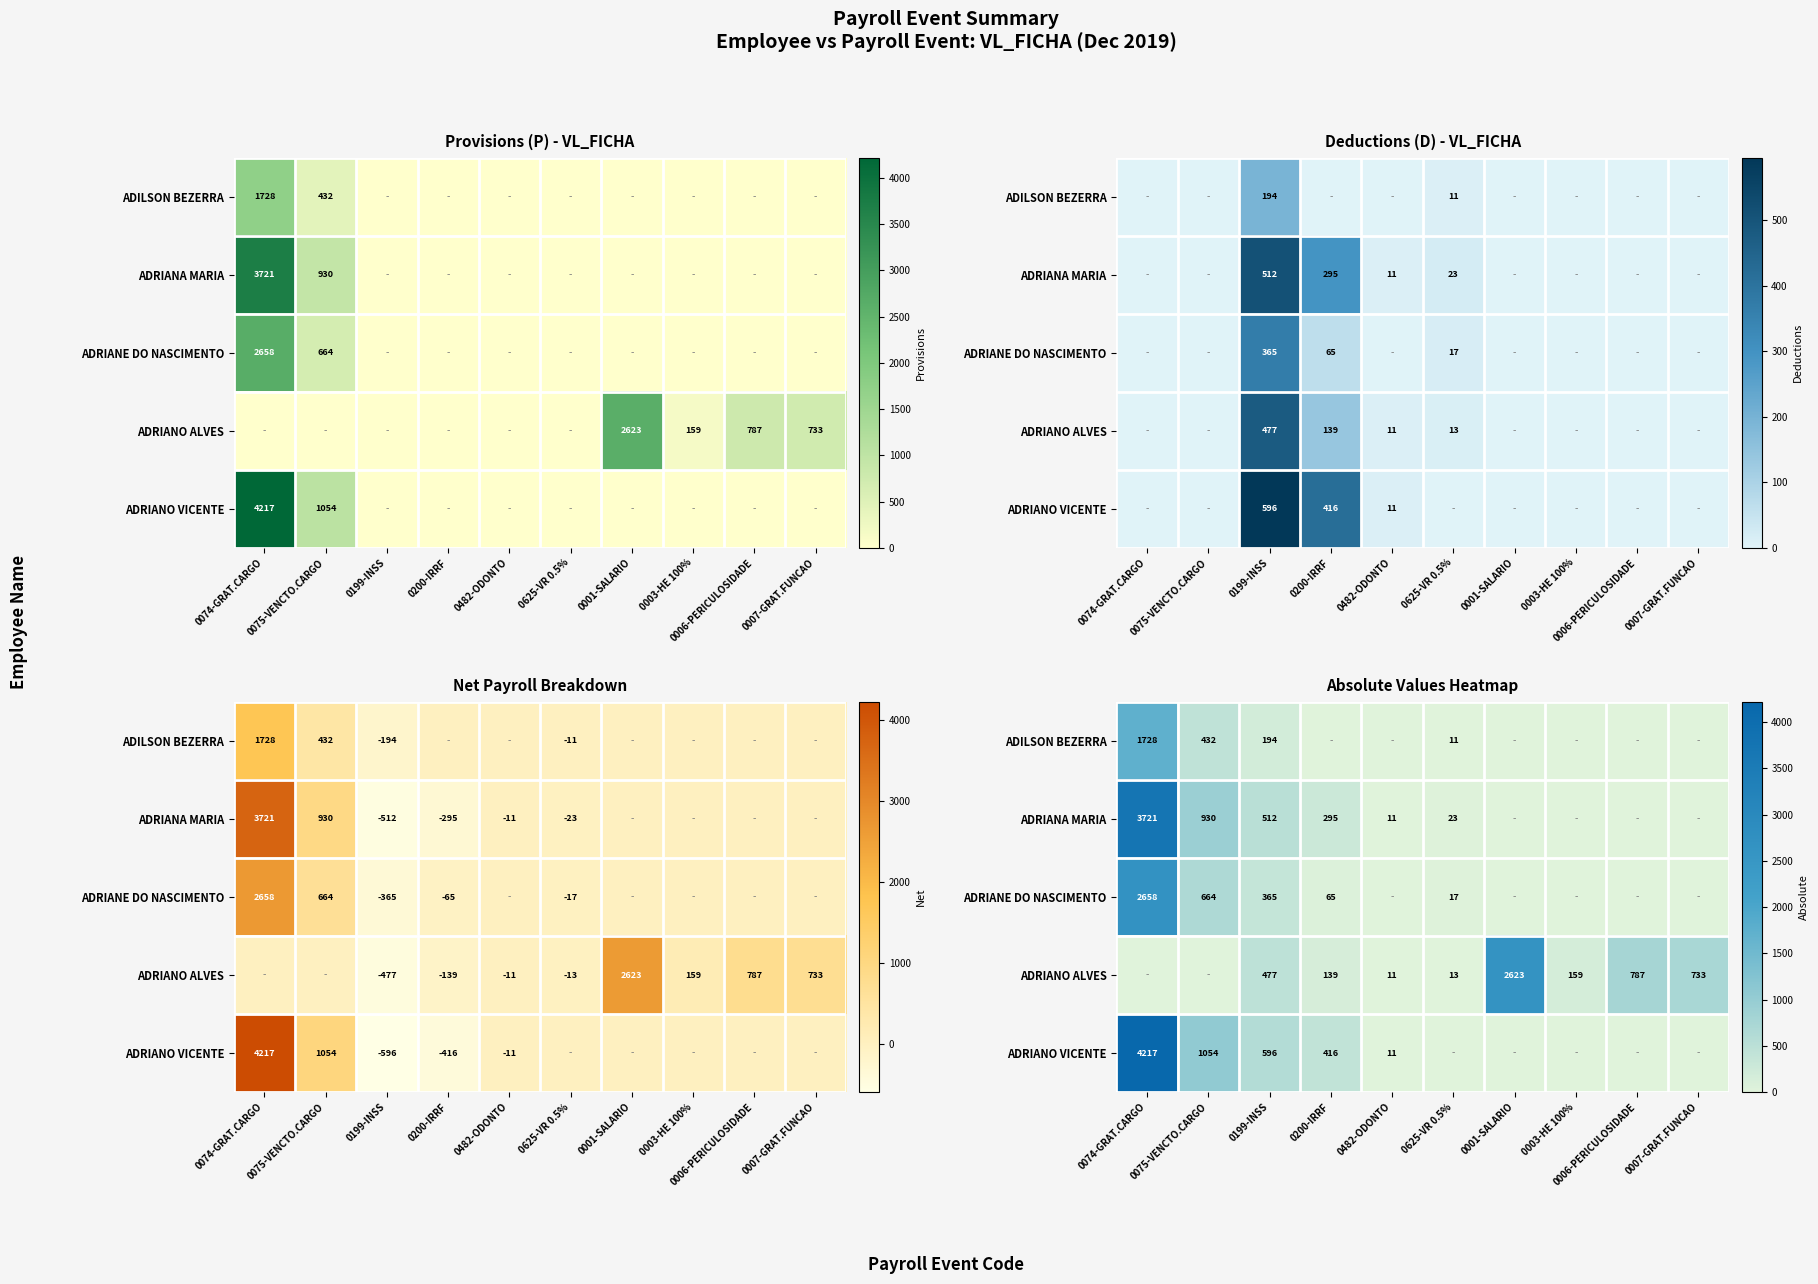

The ADRIANA MARIA series shows 278.3 at 0075-VENCTO.CARGO. True or false?

False